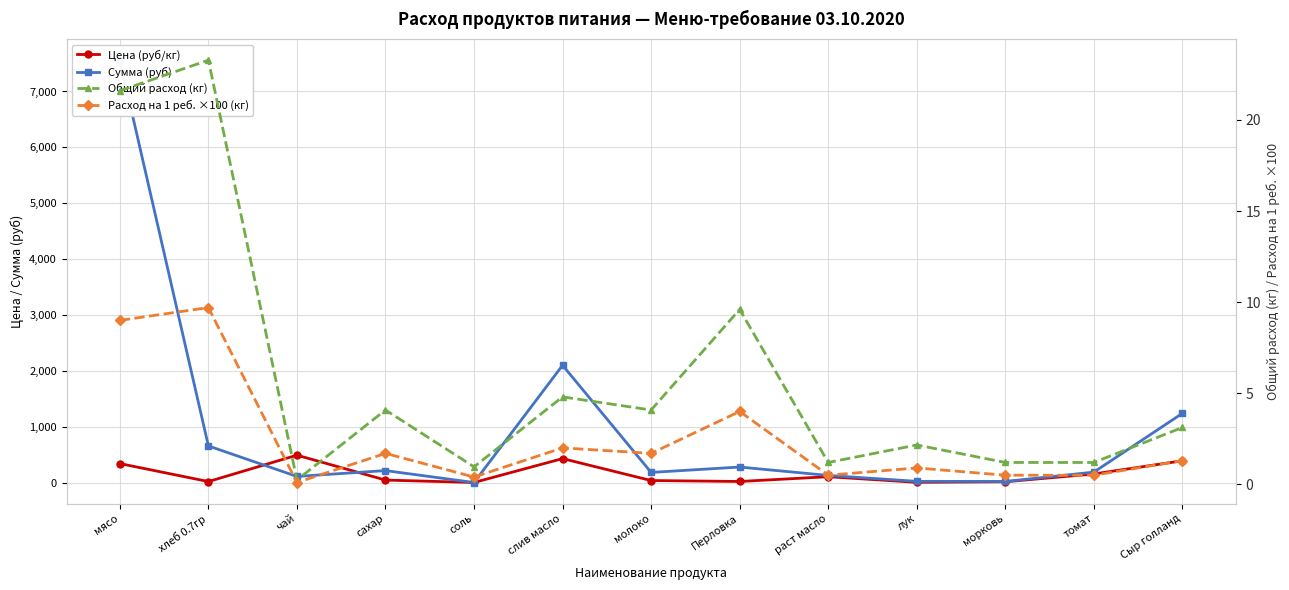

Reading left to right, extract all data points from this chart.

Цена (руб/кг): 350.0	28.6	500.0	55.0	12.0	438.9	47.0	30.0	115.0	15.0	25.0	164.3	400.0
Сумма (руб): 7560.0	665.1	120.0	224.4	11.5	2106.7	191.8	288.0	138.0	32.4	30.0	197.1	1248.0
Общий расход (кг): 21.6	23.3	0.2	4.1	1.0	4.8	4.1	9.6	1.2	2.2	1.2	1.2	3.1
Расход на 1 реб. ×100 (кг): 9.0	9.7	0.1	1.7	0.4	2.0	1.7	4.0	0.5	0.9	0.5	0.5	1.3